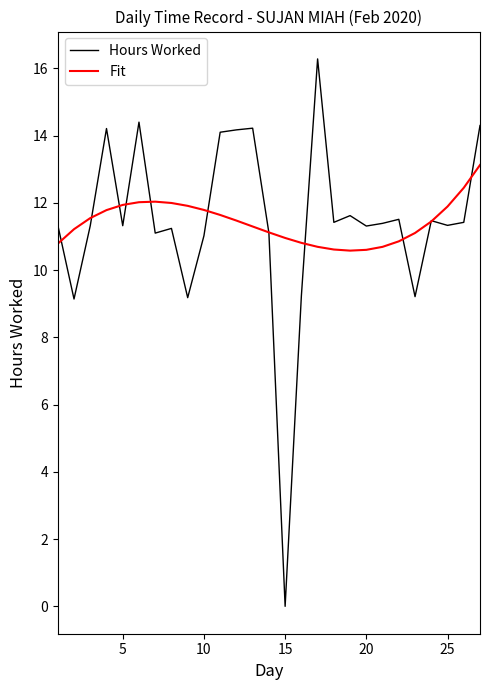

What is the highest value of the Hours Worked series?

16.3